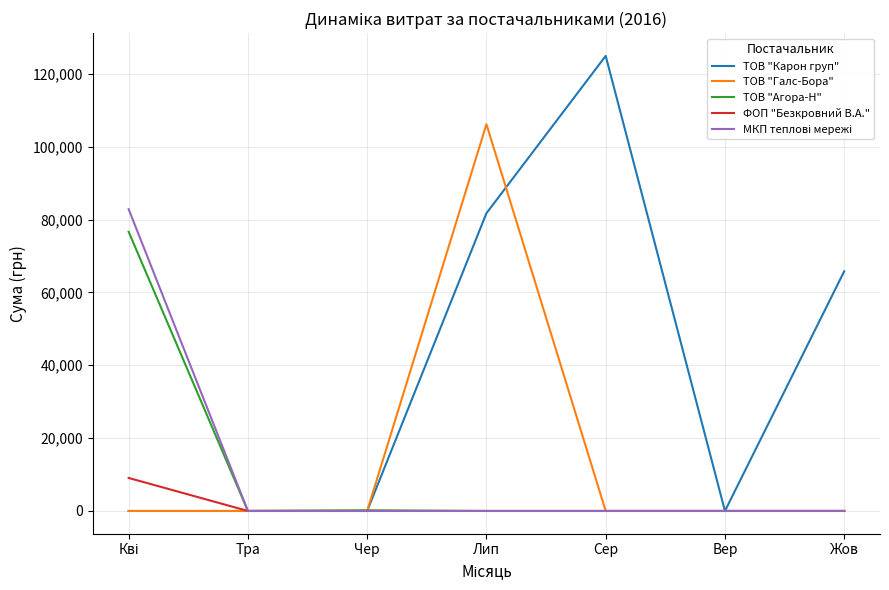

Which label corresponds to the largest value in the chart?

Сер